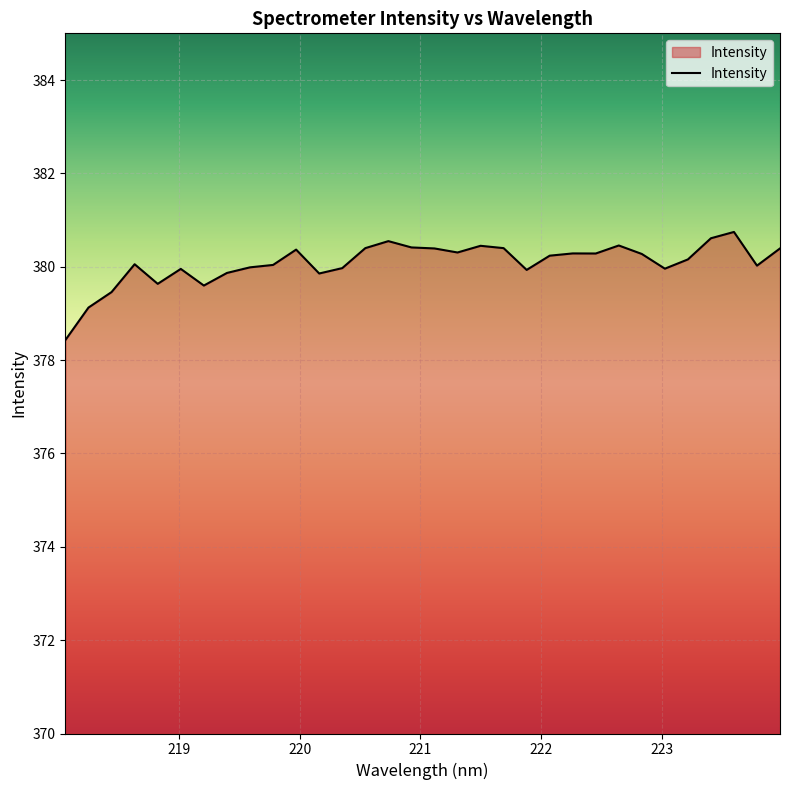

What is the difference between the maximum and minimum values?

2.3